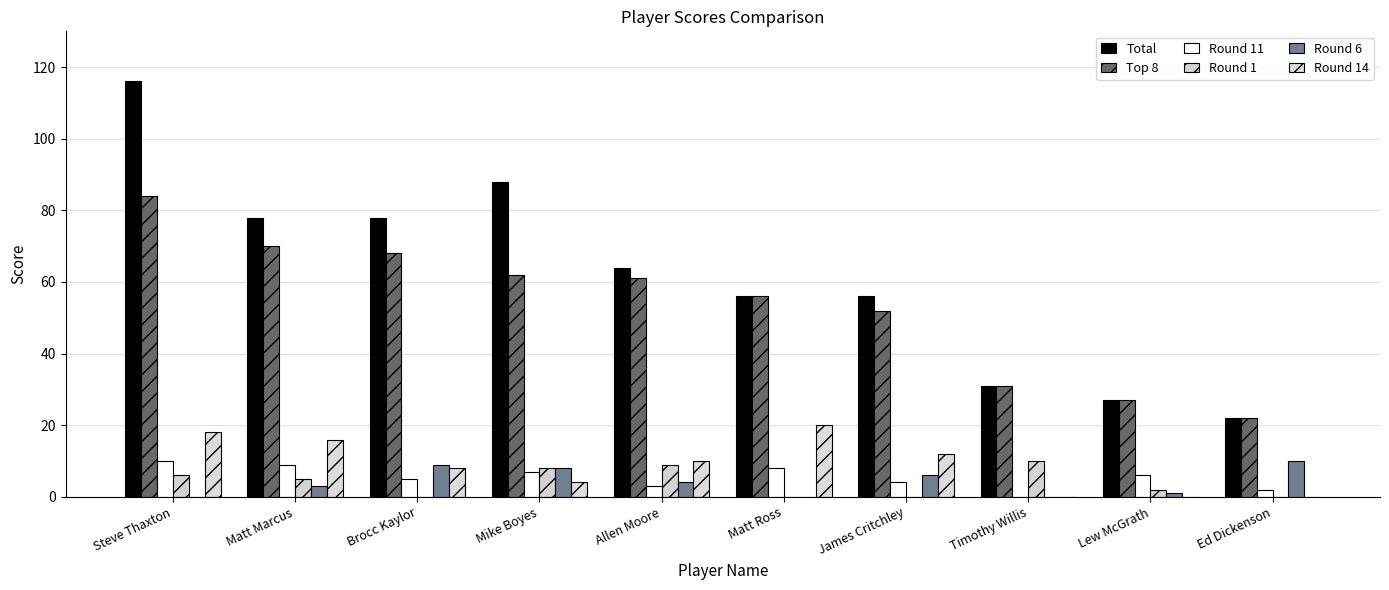

True or false: Total has a value of 116 at Steve Thaxton.

True